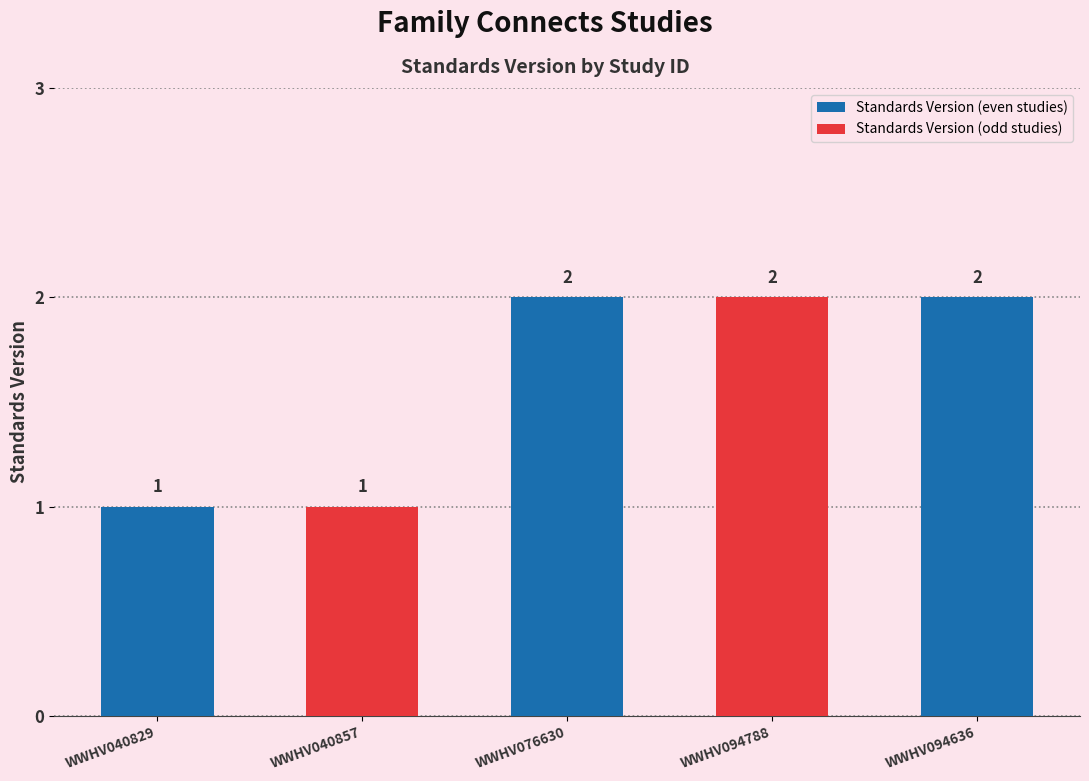

Are the bars horizontal?

No